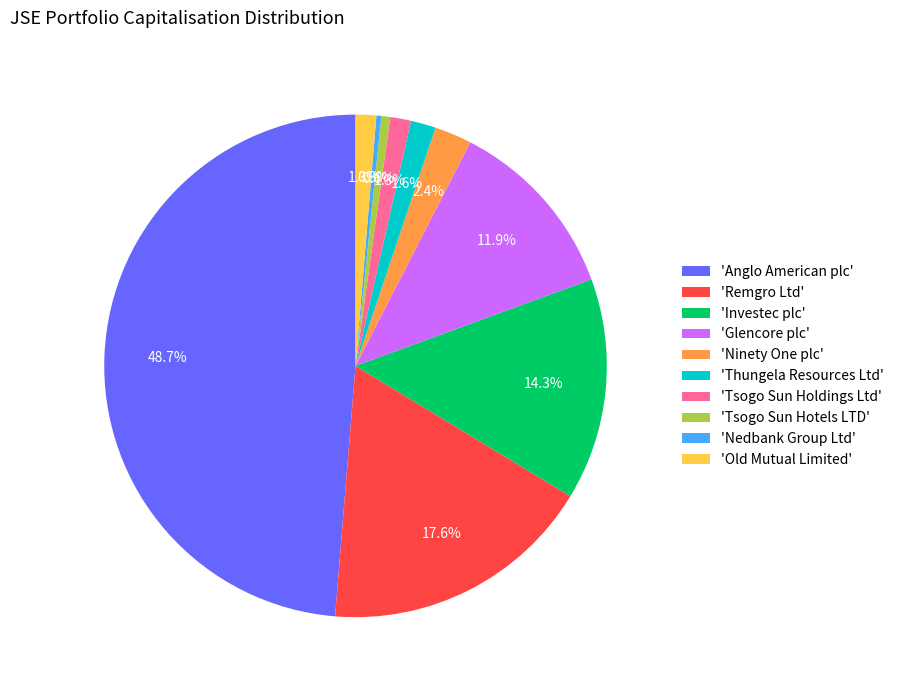

Does 'Anglo American plc' account for over 50% of the chart?

No